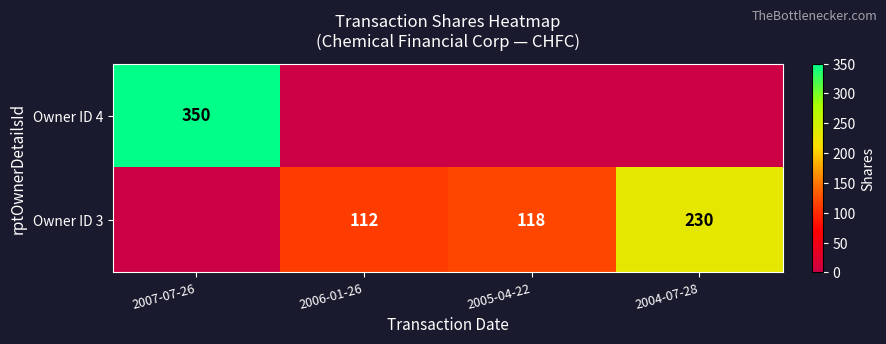

Is the value of Owner ID 3 at 2004-07-28 greater than the value of Owner ID 4 at 2007-07-26?

No